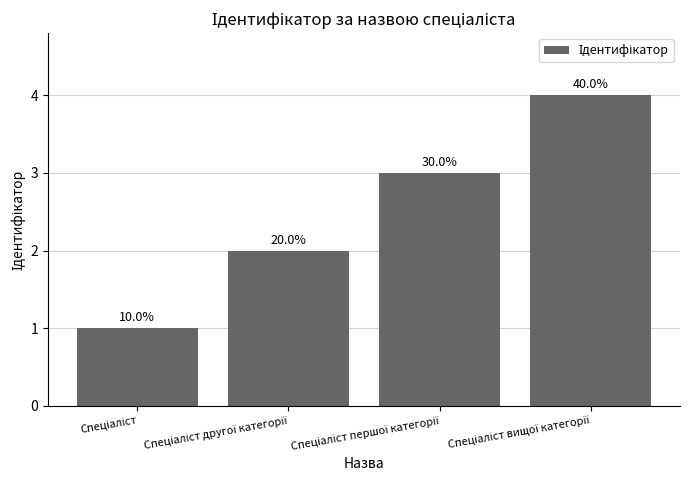

What is the change in value from Спеціаліст to Спеціаліст другої категорії?

+1